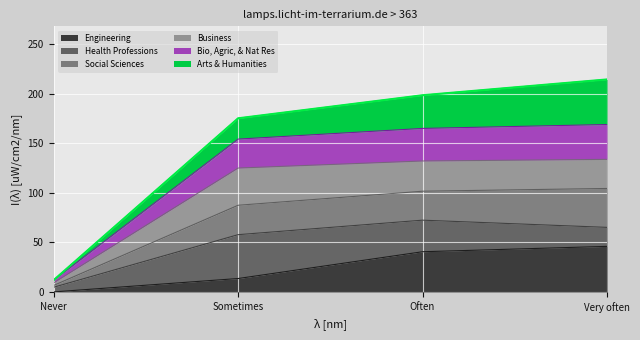

What are all the series names shown in the legend?

Engineering, Health Professions, Social Sciences, Business, Bio, Agric, & Nat Res, Arts & Humanities